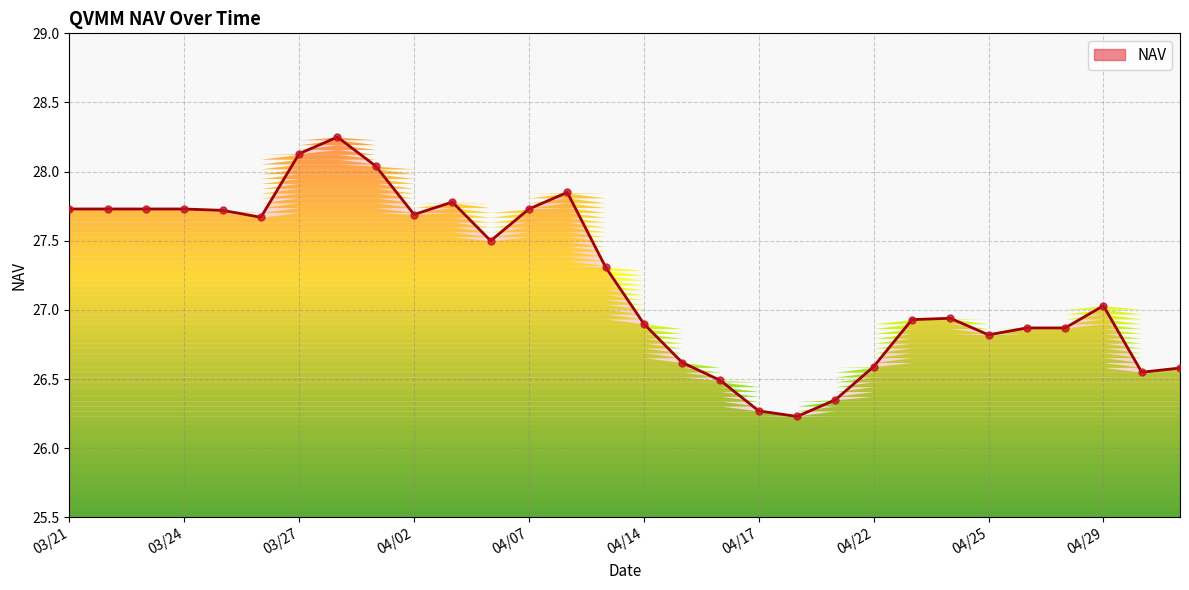

Between 04/07 and 18, which is larger?

04/07